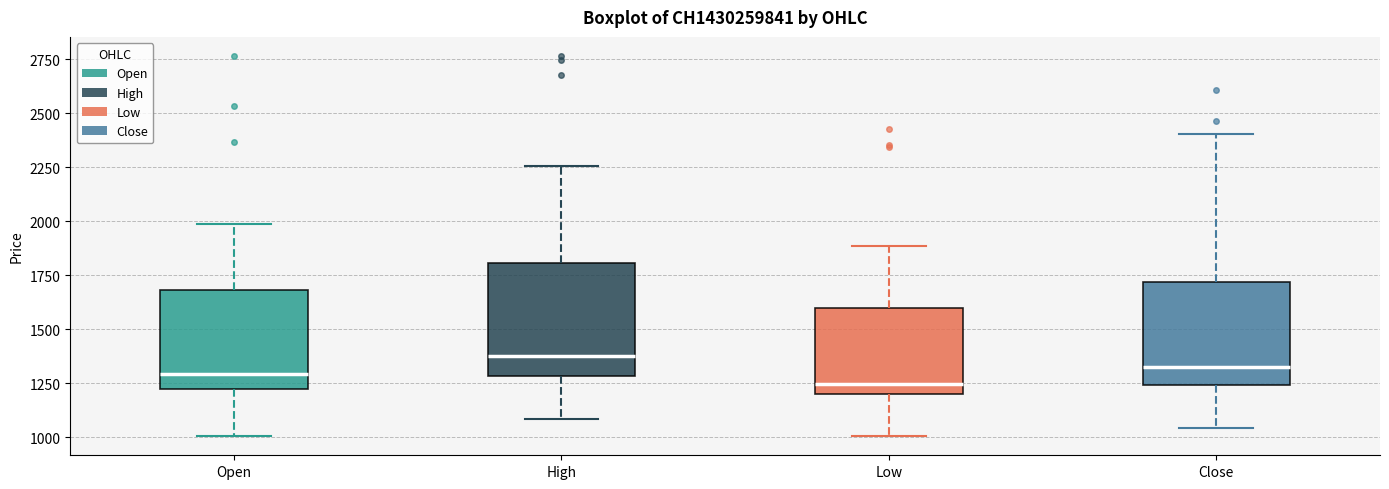

Which box has the highest median line?

High